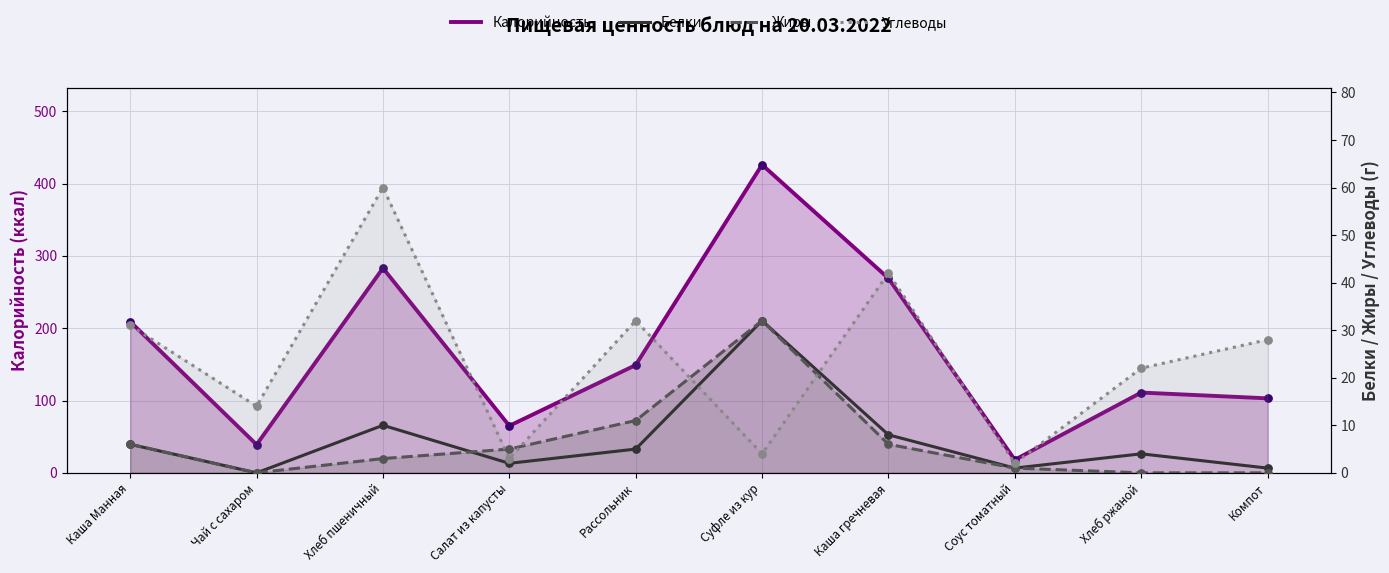

What is the total value across all series at Каша гречневая?

325